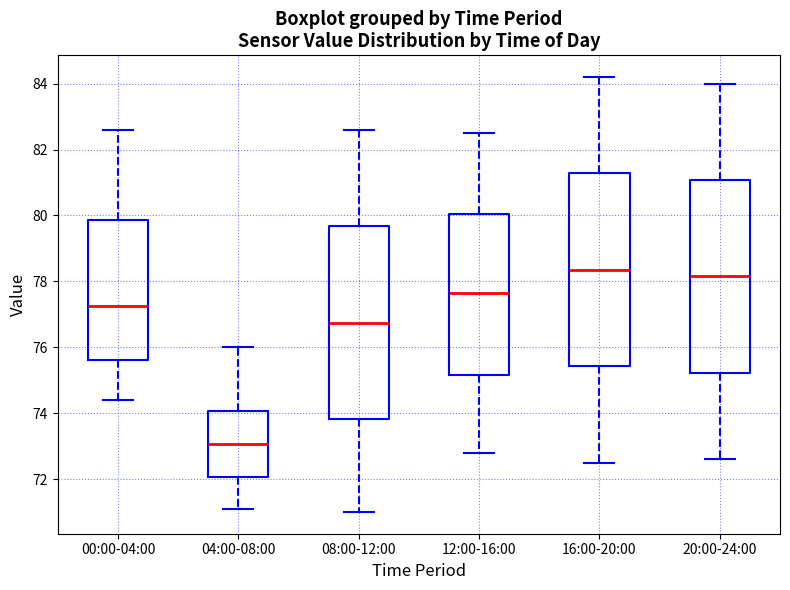

Where does the median line of the box for 12:00-16:00 sit on the y-axis? The values are not printed on the chart, so give them approximately, as read against the axis.

77.6